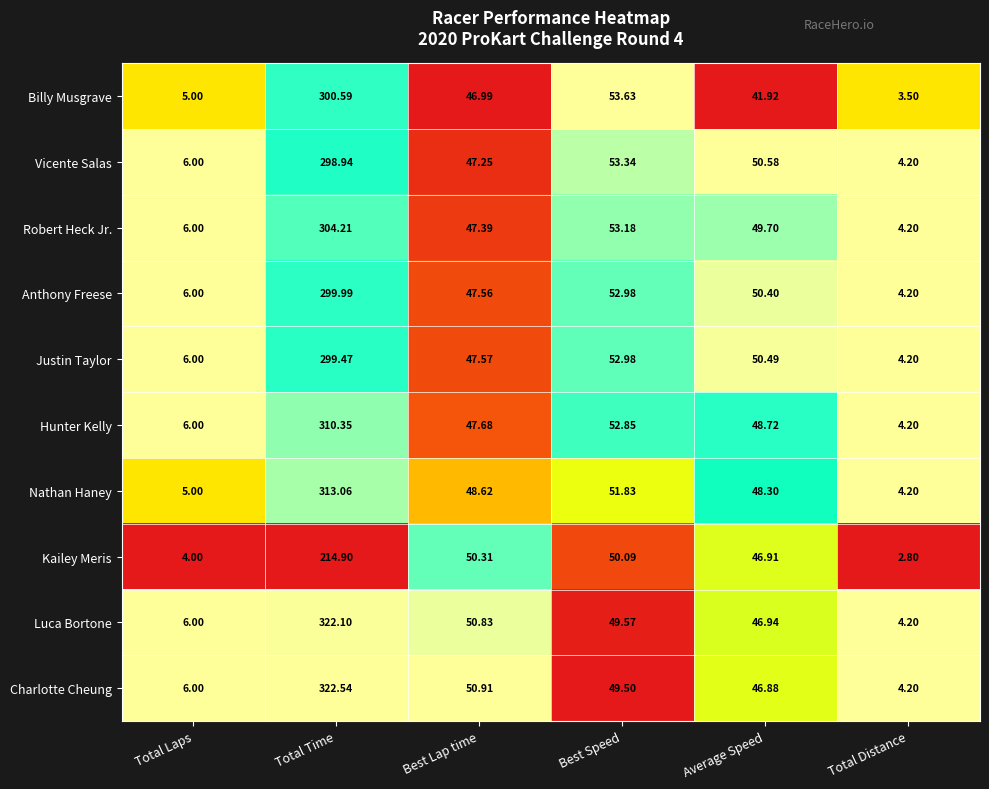

Which series changed the most between Total Laps and Average Speed?

Vicente Salas